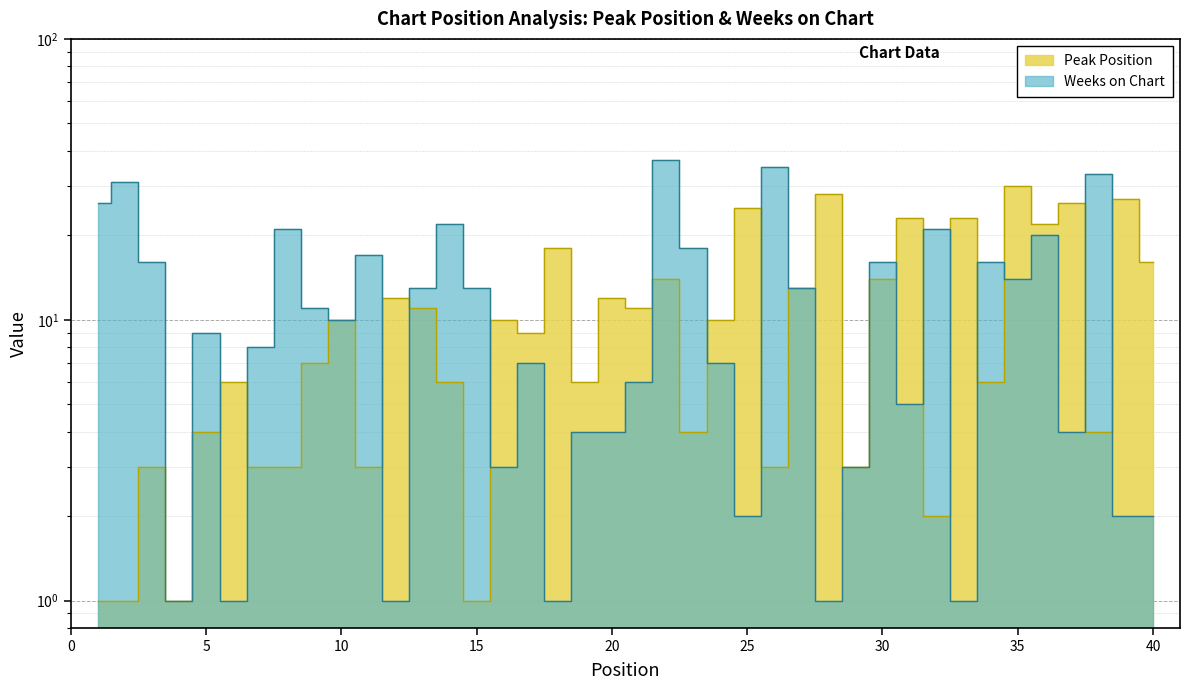

Which series has the largest total across all categories?

Weeks on Chart